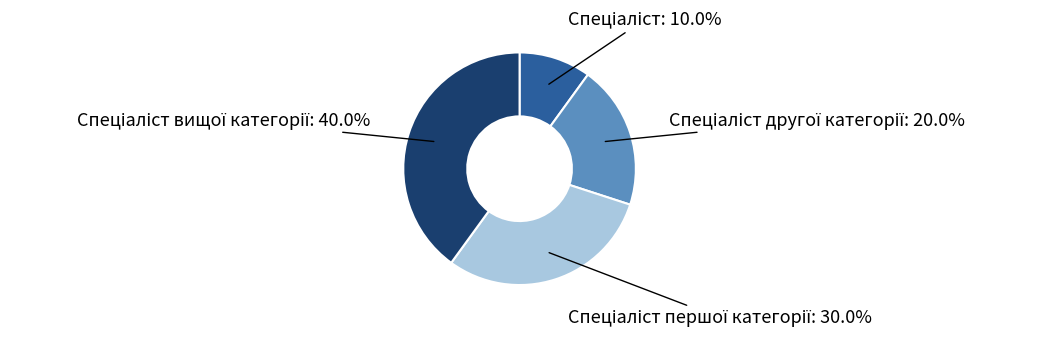

How many segments does this pie chart have?

4